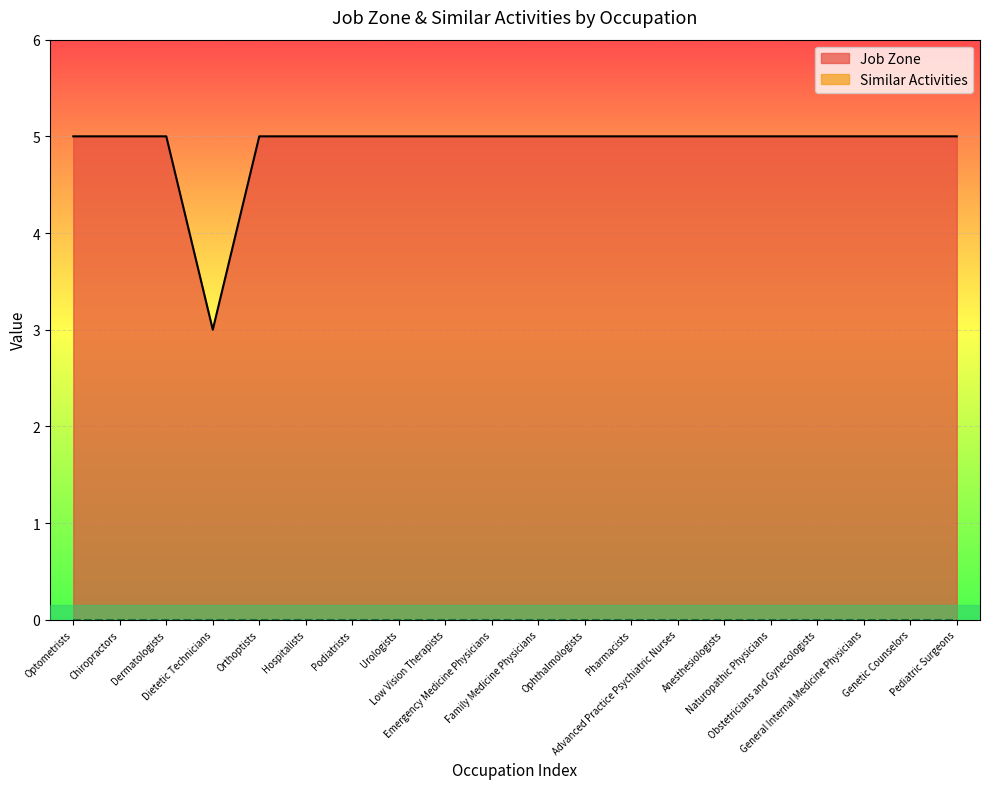

Reading left to right, extract all data points from this chart.

Optometrists=5	Chiropractors=5	Dermatologists=5	Dietetic Technicians=3	Orthoptists=5	Hospitalists=5	Podiatrists=5	Urologists=5	Low Vision Therapists=5	Emergency Medicine Physicians=5	Family Medicine Physicians=5	Ophthalmologists=5	Pharmacists=5	Advanced Practice Psychiatric Nurses=5	Anesthesiologists=5	Naturopathic Physicians=5	Obstetricians and Gynecologists=5	General Internal Medicine Physicians=5	Genetic Counselors=5	Pediatric Surgeons=5